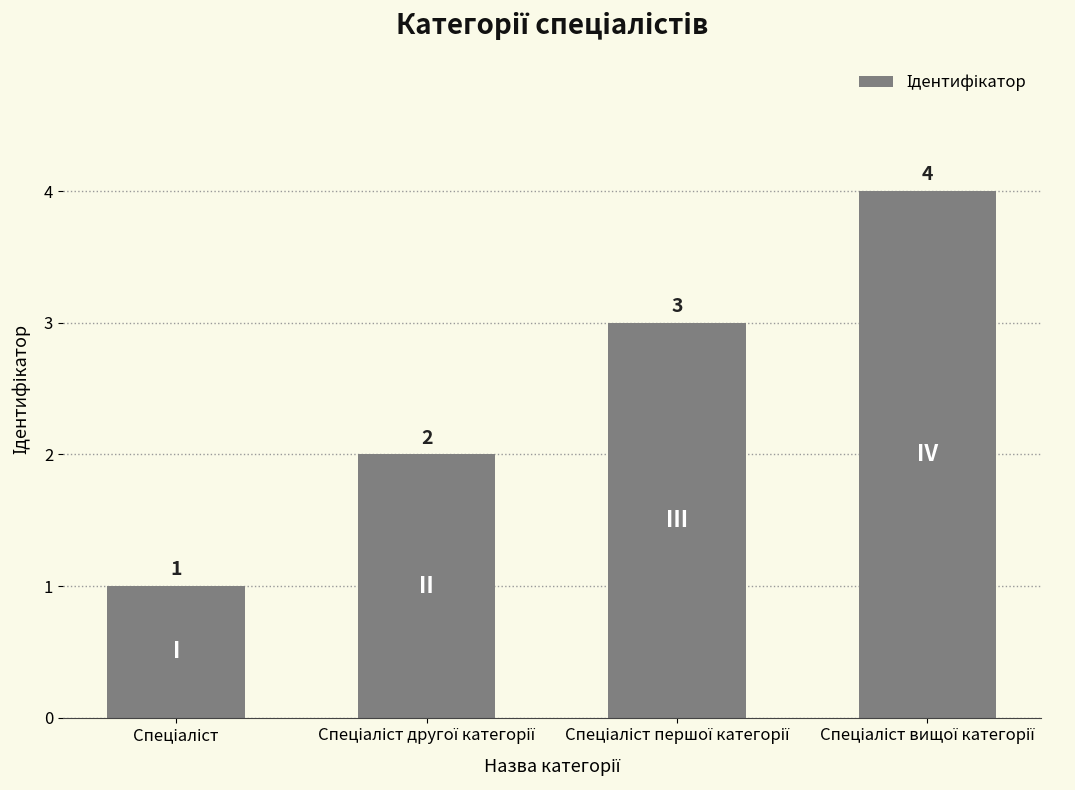

How many bars are there in total?

4